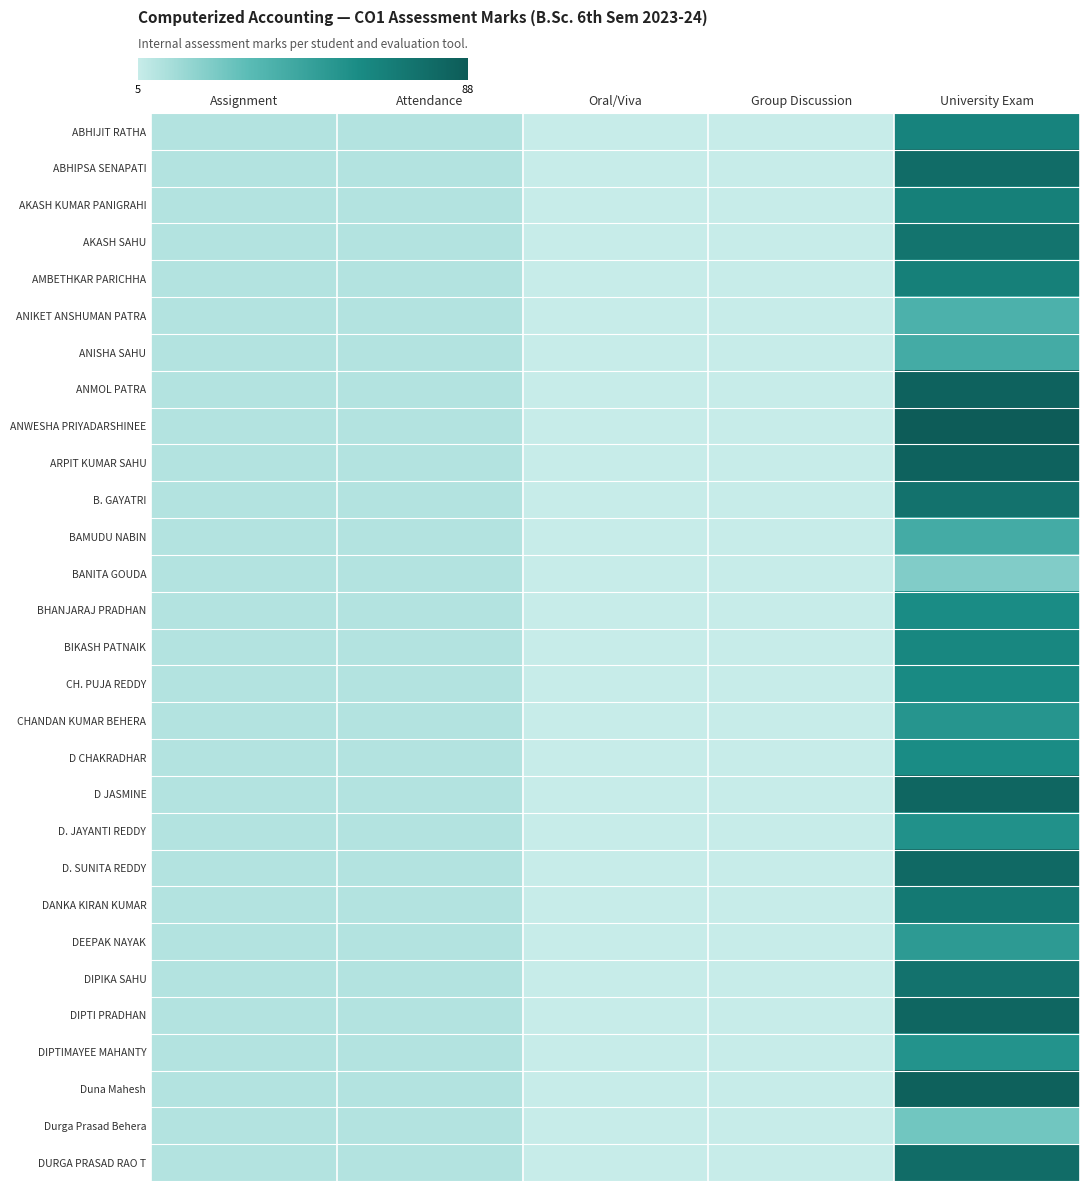

Reading left to right, transcribe all the data shown in this chart.

ABHIJIT RATHA: Assignment=10	Attendance=10	Oral/Viva=5	Group Discussion=5	University Exam=65
ABHIPSA SENAPATI: Assignment=10	Attendance=10	Oral/Viva=5	Group Discussion=5	University Exam=78
AKASH KUMAR PANIGRAHI: Assignment=10	Attendance=10	Oral/Viva=5	Group Discussion=5	University Exam=67
AKASH SAHU: Assignment=10	Attendance=10	Oral/Viva=5	Group Discussion=5	University Exam=74
AMBETHKAR PARICHHA: Assignment=10	Attendance=10	Oral/Viva=5	Group Discussion=5	University Exam=67
ANIKET ANSHUMAN PATRA: Assignment=10	Attendance=10	Oral/Viva=5	Group Discussion=5	University Exam=39
ANISHA SAHU: Assignment=10	Attendance=10	Oral/Viva=5	Group Discussion=5	University Exam=42
ANMOL PATRA: Assignment=10	Attendance=10	Oral/Viva=5	Group Discussion=5	University Exam=84
ANWESHA PRIYADARSHINEE: Assignment=10	Attendance=10	Oral/Viva=5	Group Discussion=5	University Exam=88
ARPIT KUMAR SAHU: Assignment=10	Attendance=10	Oral/Viva=5	Group Discussion=5	University Exam=84
B. GAYATRI: Assignment=10	Attendance=10	Oral/Viva=5	Group Discussion=5	University Exam=75
BAMUDU NABIN: Assignment=10	Attendance=10	Oral/Viva=5	Group Discussion=5	University Exam=42
BANITA GOUDA: Assignment=10	Attendance=10	Oral/Viva=5	Group Discussion=5	University Exam=23
BHANJARAJ PRADHAN: Assignment=10	Attendance=10	Oral/Viva=5	Group Discussion=5	University Exam=60
BIKASH PATNAIK: Assignment=10	Attendance=10	Oral/Viva=5	Group Discussion=5	University Exam=63
CH. PUJA REDDY: Assignment=10	Attendance=10	Oral/Viva=5	Group Discussion=5	University Exam=61
CHANDAN KUMAR BEHERA: Assignment=10	Attendance=10	Oral/Viva=5	Group Discussion=5	University Exam=55
D CHAKRADHAR: Assignment=10	Attendance=10	Oral/Viva=5	Group Discussion=5	University Exam=60
D JASMINE: Assignment=10	Attendance=10	Oral/Viva=5	Group Discussion=5	University Exam=82
D. JAYANTI REDDY: Assignment=10	Attendance=10	Oral/Viva=5	Group Discussion=5	University Exam=57
D. SUNITA REDDY: Assignment=10	Attendance=10	Oral/Viva=5	Group Discussion=5	University Exam=80
DANKA KIRAN KUMAR: Assignment=10	Attendance=10	Oral/Viva=5	Group Discussion=5	University Exam=71
DEEPAK NAYAK: Assignment=10	Attendance=10	Oral/Viva=5	Group Discussion=5	University Exam=52
DIPIKA SAHU: Assignment=10	Attendance=10	Oral/Viva=5	Group Discussion=5	University Exam=75
DIPTI PRADHAN: Assignment=10	Attendance=10	Oral/Viva=5	Group Discussion=5	University Exam=82
DIPTIMAYEE MAHANTY: Assignment=10	Attendance=10	Oral/Viva=5	Group Discussion=5	University Exam=56
Duna Mahesh: Assignment=10	Attendance=10	Oral/Viva=5	Group Discussion=5	University Exam=85
Durga Prasad Behera: Assignment=10	Attendance=10	Oral/Viva=5	Group Discussion=5	University Exam=27
DURGA PRASAD RAO T: Assignment=10	Attendance=10	Oral/Viva=5	Group Discussion=5	University Exam=78